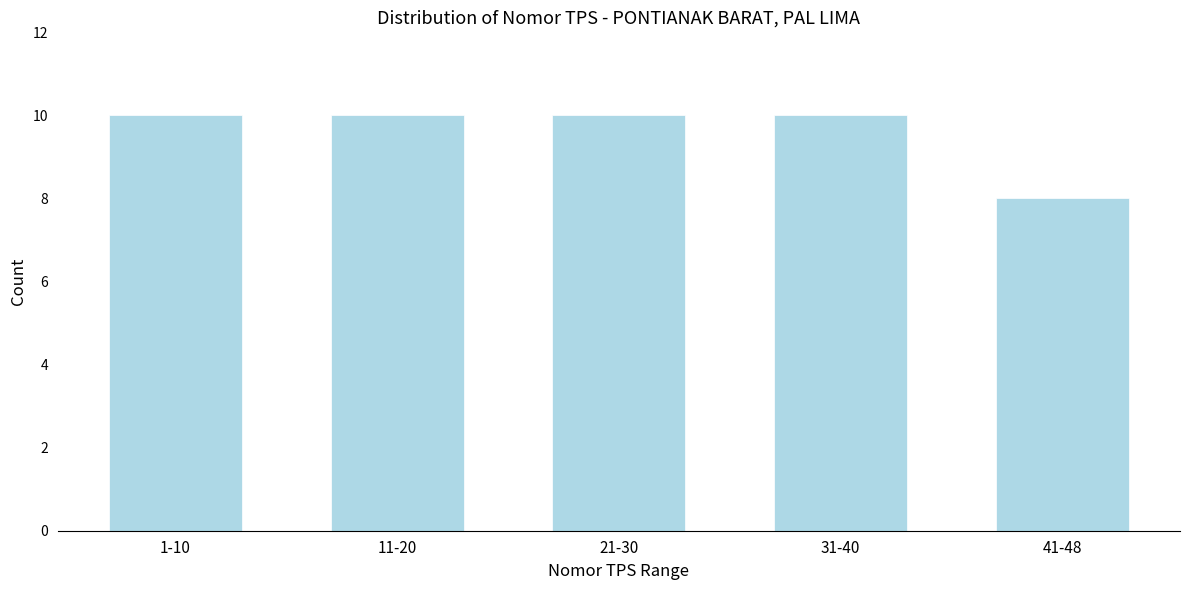

Reading left to right, transcribe all the data shown in this chart.

10	10	10	10	8